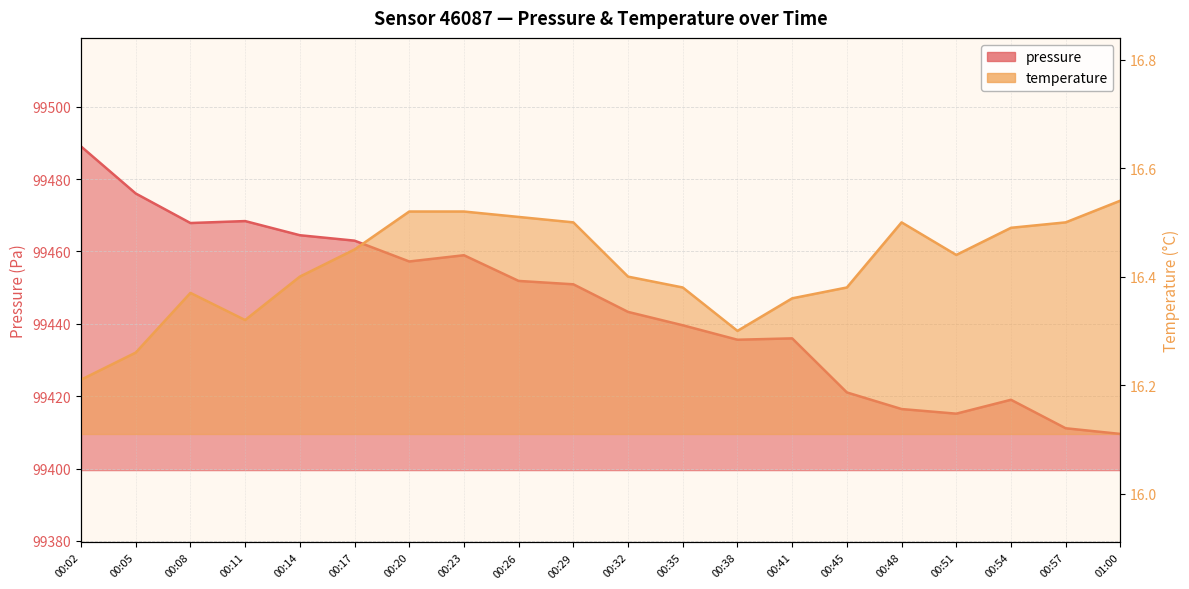

Does the chart display data point markers on the line(s)?

No